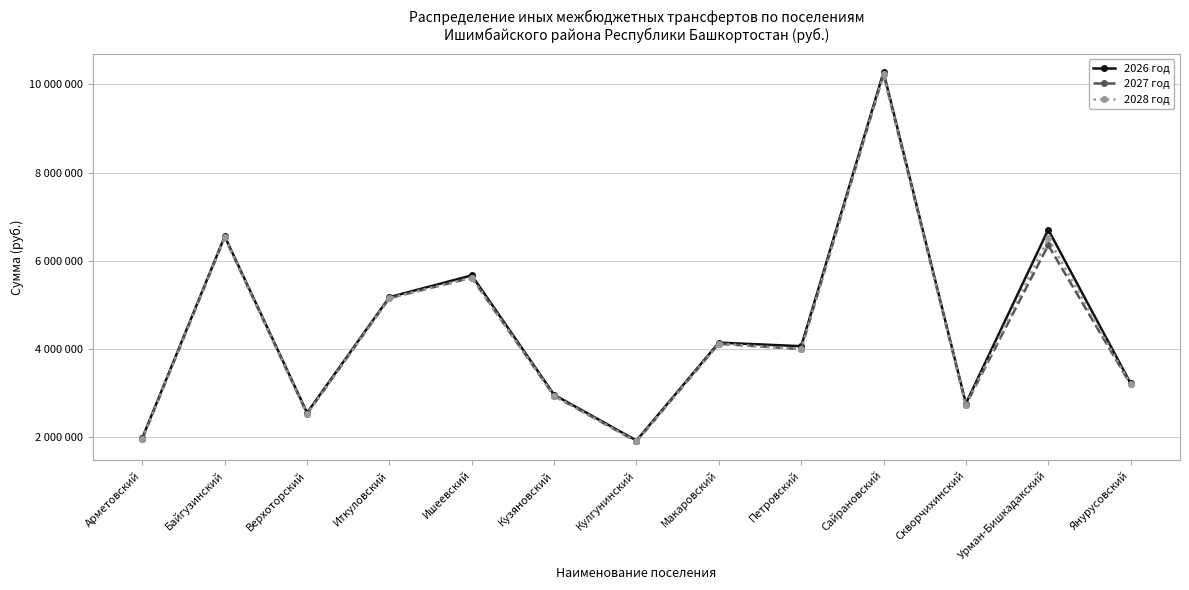

What is the greatest value displayed?

10278200